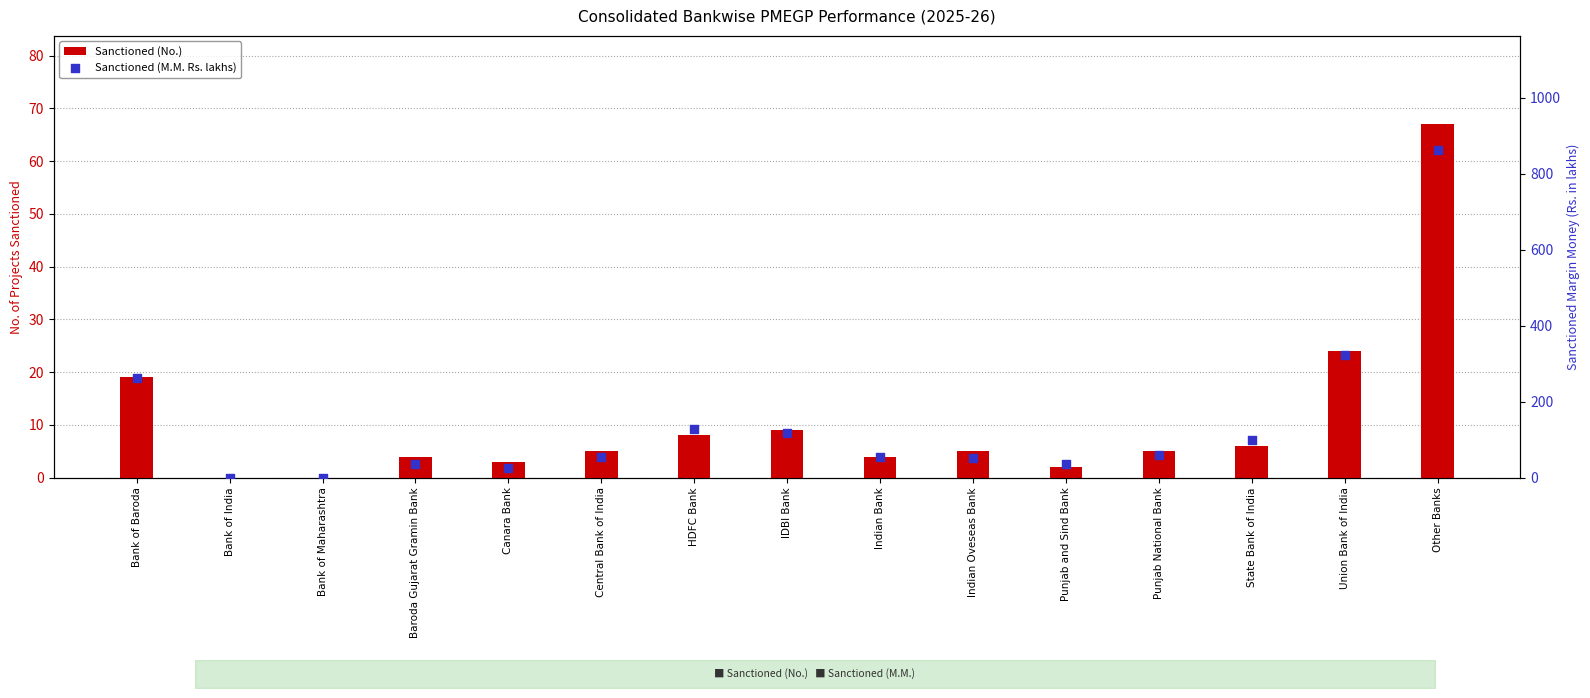

What are all the series names shown in the legend?

Sanctioned (No.), Sanctioned (M.M. Rs. lakhs)